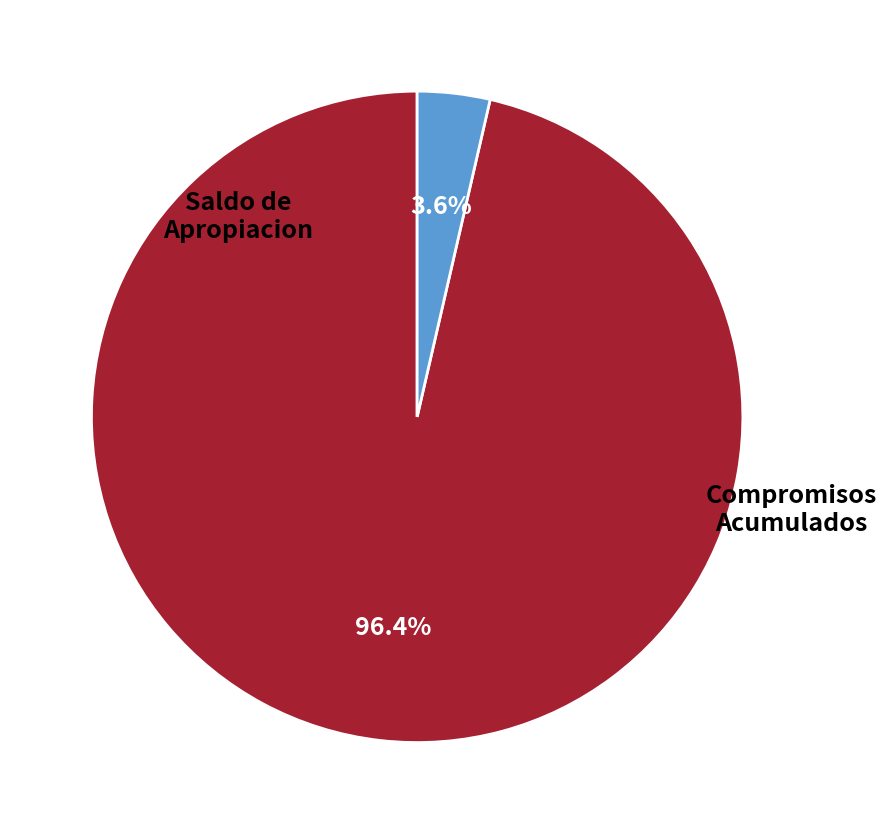

Rank the categories by value from lowest to highest.

Saldo de Apropiacion, Compromisos Acumulados